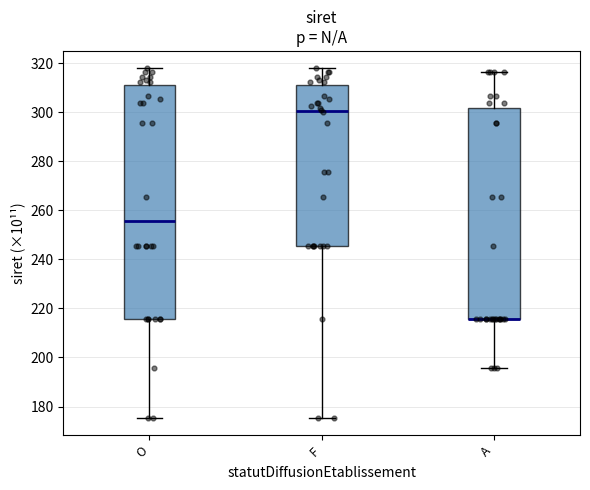

Where is the lower edge of the box for F on the y-axis? The values are not printed on the chart, so give them approximately, as read against the axis.

246